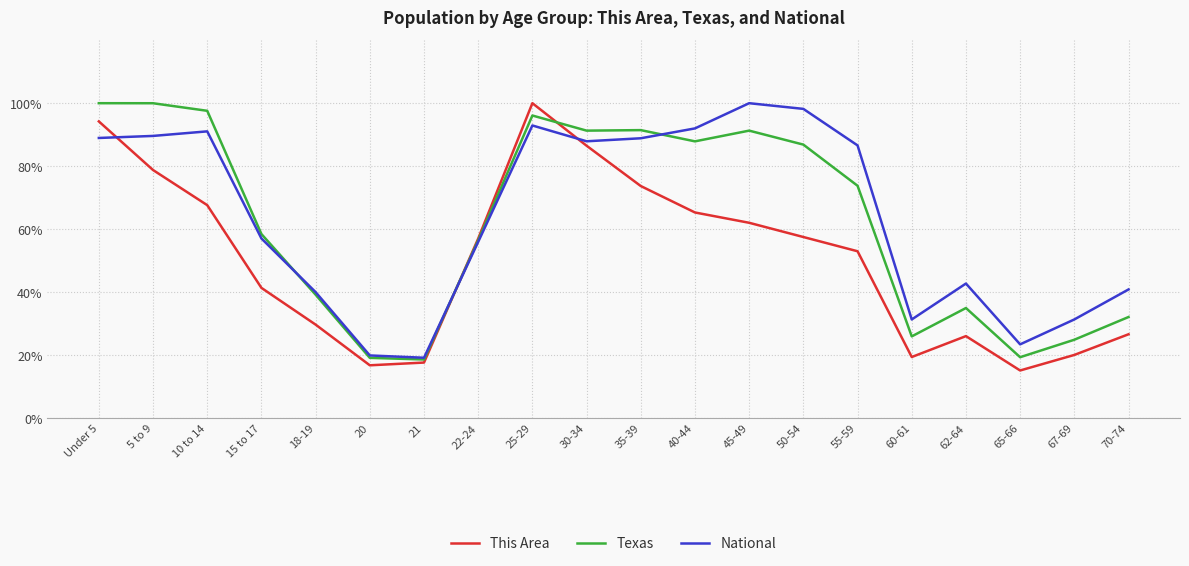

Which series has the widest spread of values?

This Area